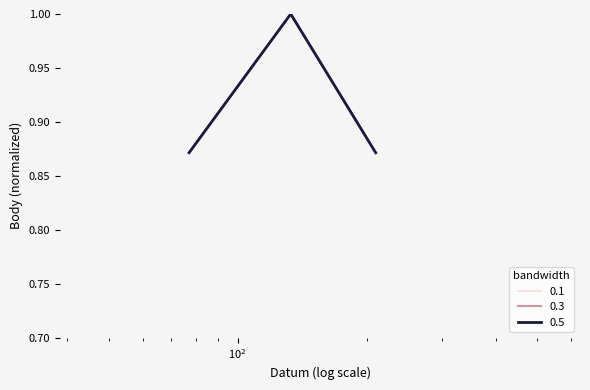

Does the chart display data point markers on the line(s)?

No